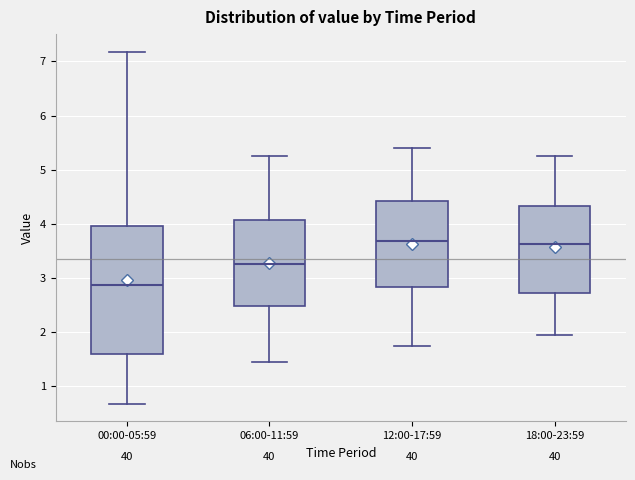

Reading left to right, read every box against the y-axis: the position of its median line, the range the box covers, and the ends of its whiskers. The values are not printed on the chart, so give them approximately, as read against the axis.

00:00-05:59: median 2.9, box 1.6 to 4.0, whiskers 0.7 to 7.2
06:00-11:59: median 3.3, box 2.5 to 4.1, whiskers 1.5 to 5.3
12:00-17:59: median 3.7, box 2.8 to 4.4, whiskers 1.8 to 5.4
18:00-23:59: median 3.6, box 2.7 to 4.3, whiskers 2.0 to 5.3